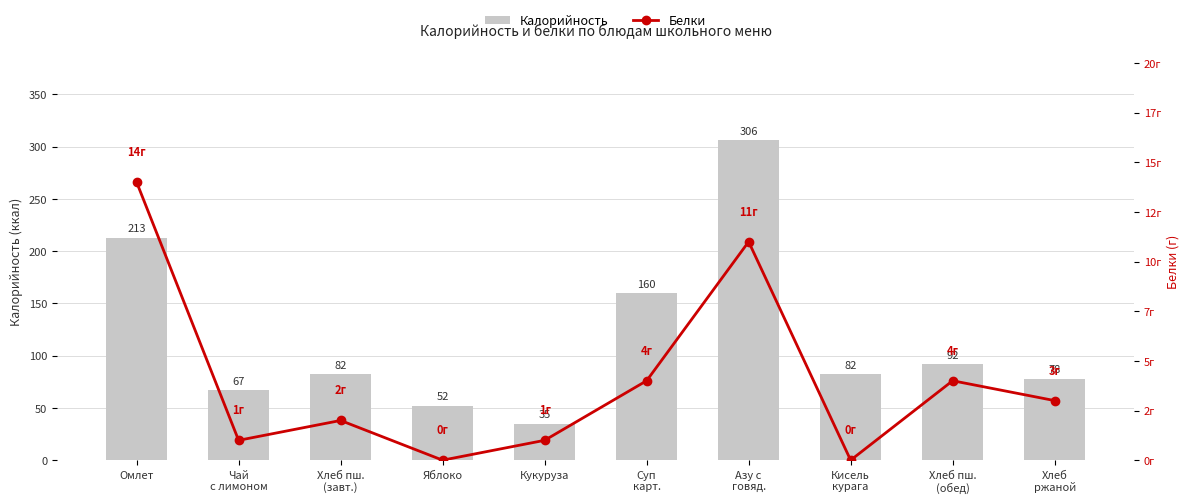

At Хлеб пш.
(обед), list the series in order from smallest to largest.

Белки, Калорийность